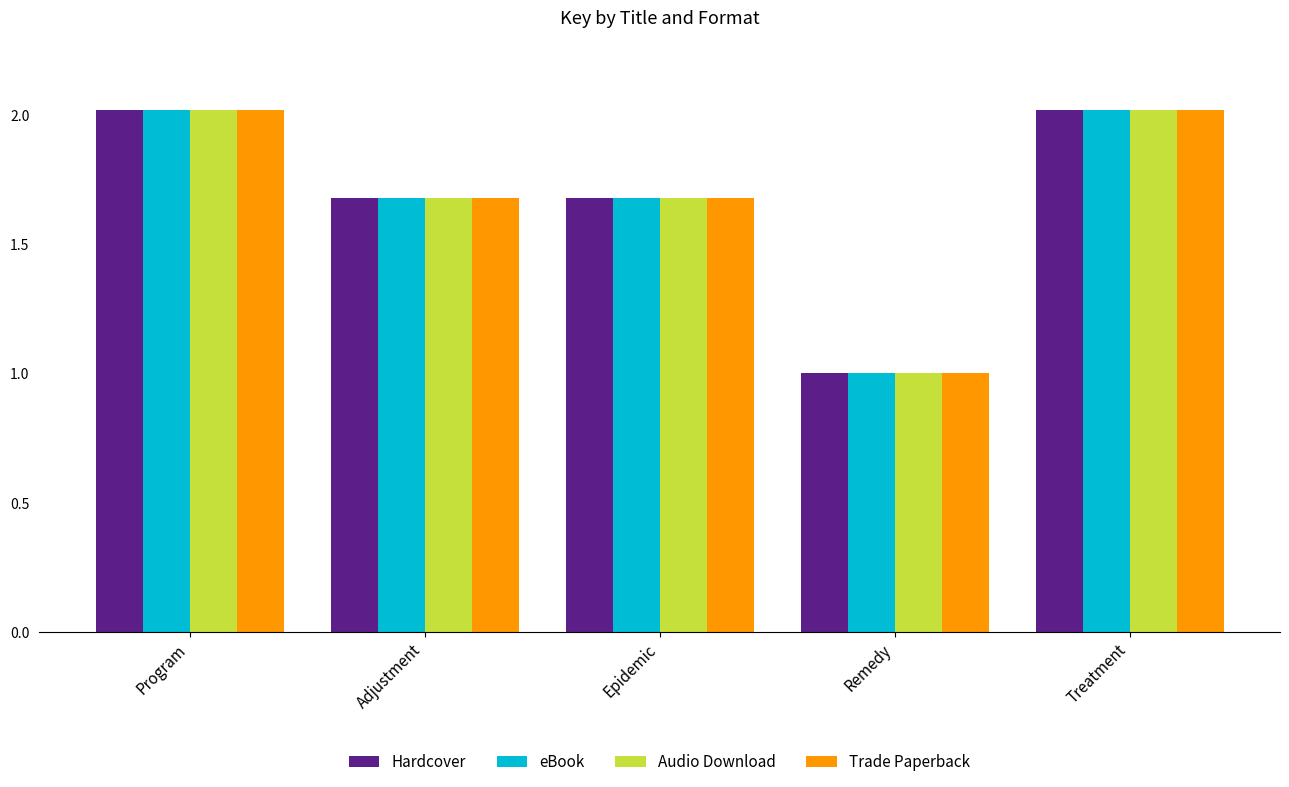

Does the chart contain any negative values?

No